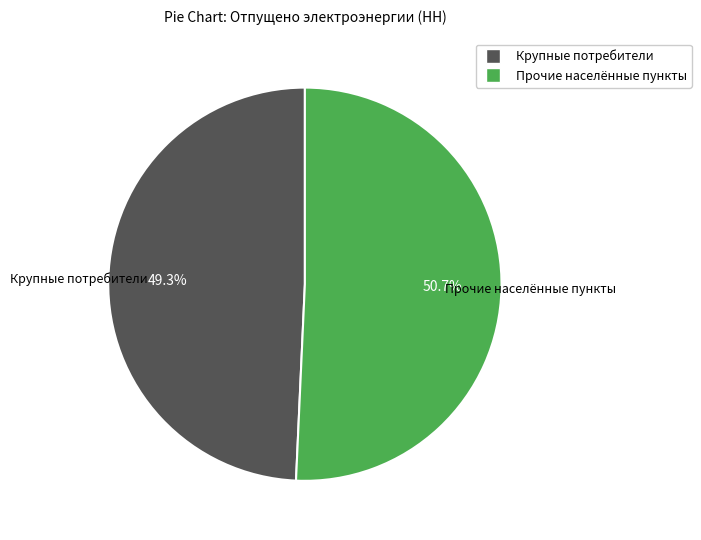

Is there a majority slice in this chart?

Yes